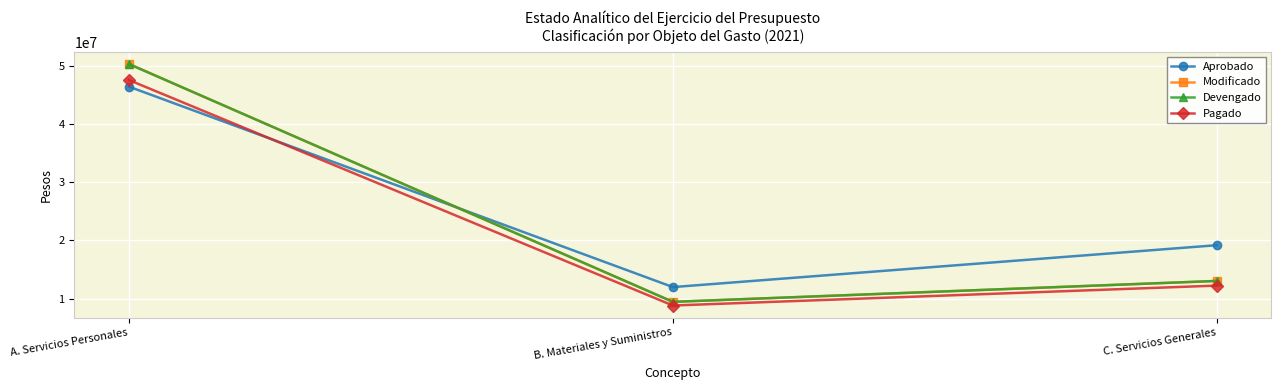

Reading left to right, transcribe all the data shown in this chart.

Aprobado: A. Servicios Personales=46389291.0	B. Materiales y Suministros=11971339.0	C. Servicios Generales=19165835.0
Modificado: A. Servicios Personales=50275469.0	B. Materiales y Suministros=9435796.6	C. Servicios Generales=13027552.6
Devengado: A. Servicios Personales=50275469.0	B. Materiales y Suministros=9435796.2	C. Servicios Generales=13027552.6
Pagado: A. Servicios Personales=47524707.4	B. Materiales y Suministros=8808786.6	C. Servicios Generales=12228776.4